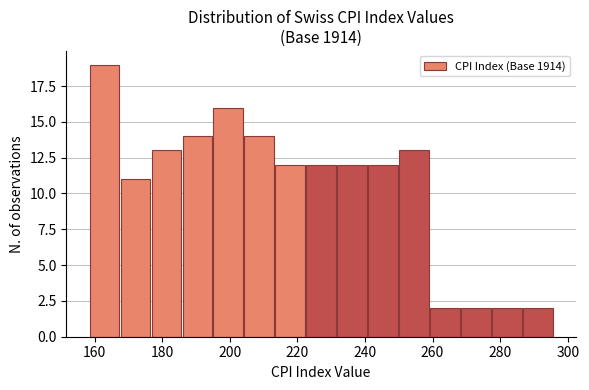

Reading left to right, list every bar in this chart as the range it spans on the x-axis followed by its height. Neither the bar edges nor the heights are printed on the chart, so give them approximately, as read against the axes.

158 to 168: 19
168 to 176: 11
176 to 186: 13
186 to 194: 14
194 to 204: 16
204 to 214: 14
214 to 222: 12
222 to 232: 12
232 to 240: 12
240 to 250: 12
250 to 260: 13
260 to 268: 2
268 to 278: 2
278 to 286: 2
286 to 296: 2